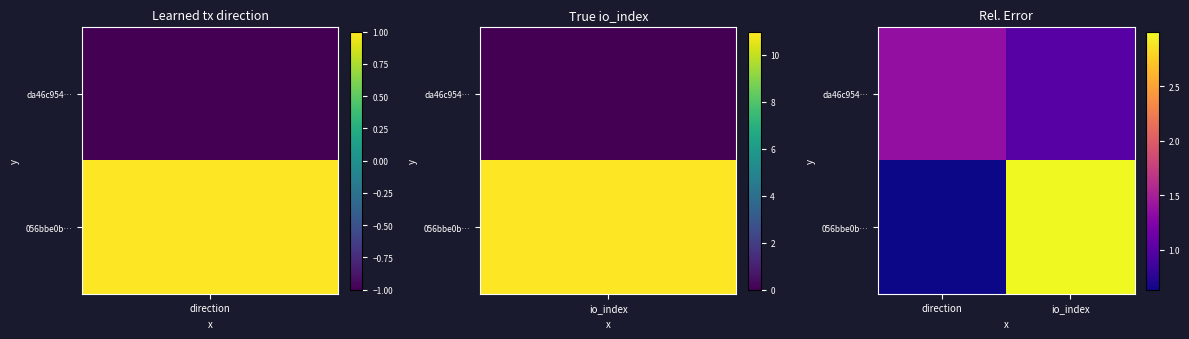

Which category has the lowest value across all series?

direction